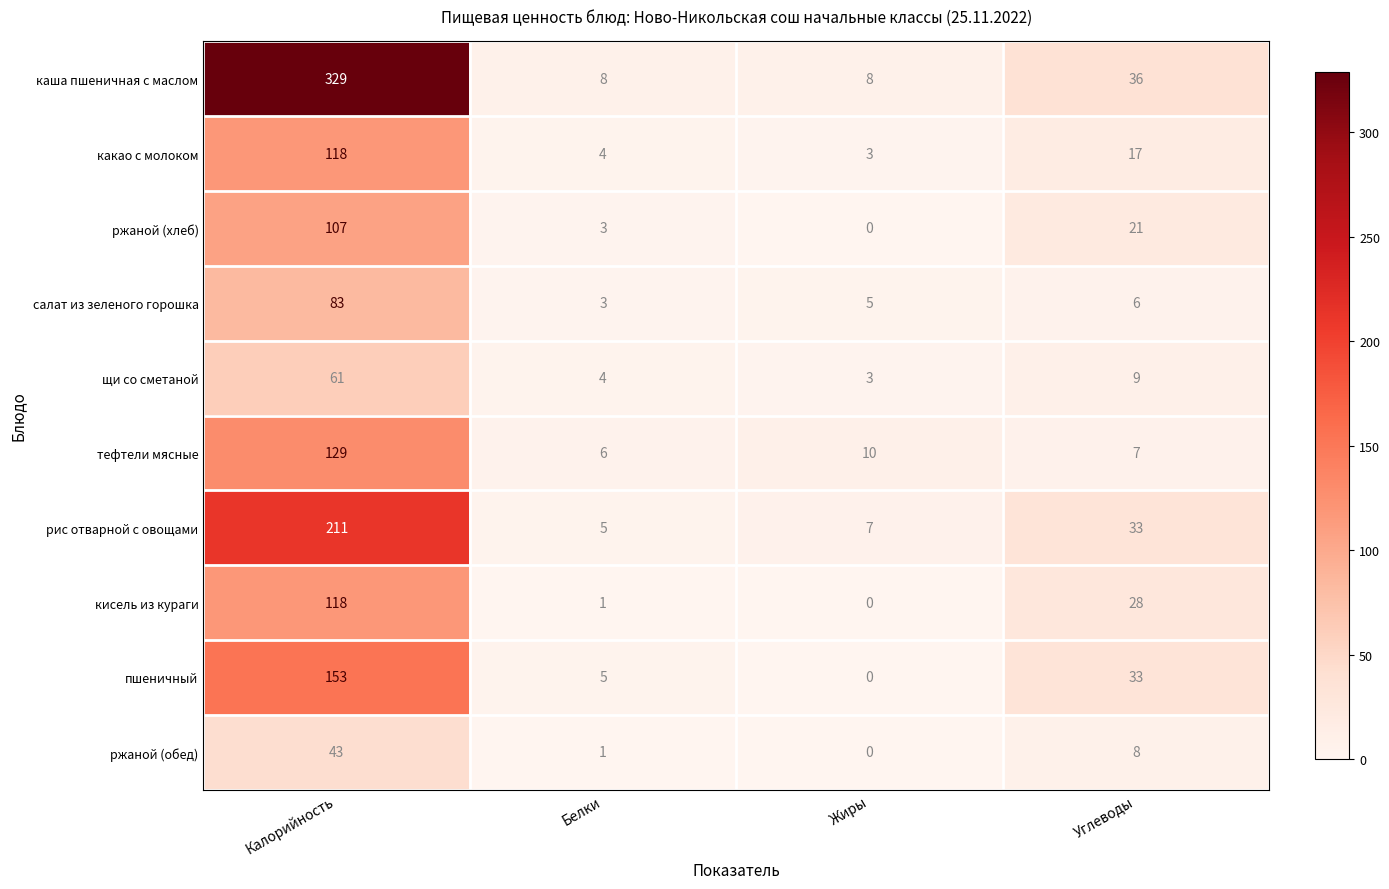

List the labels in order of ржаной (обед) value, smallest first.

Жиры, Белки, Углеводы, Калорийность